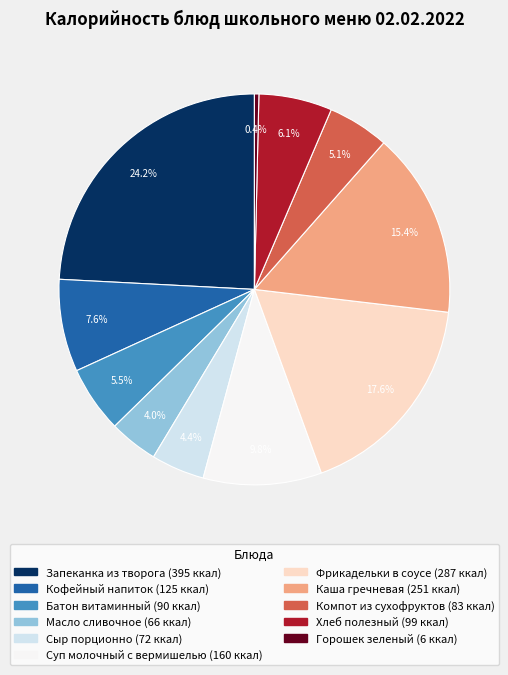

Is there any slice that represents more than half of the pie?

No